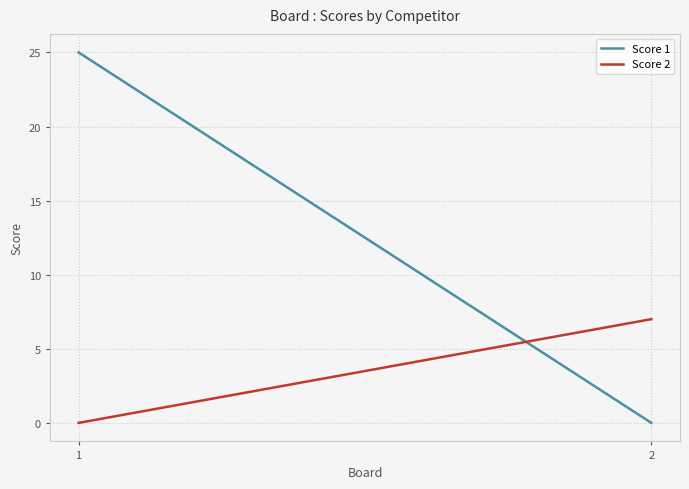

How many Score 1 values are between 0 and 25?

2